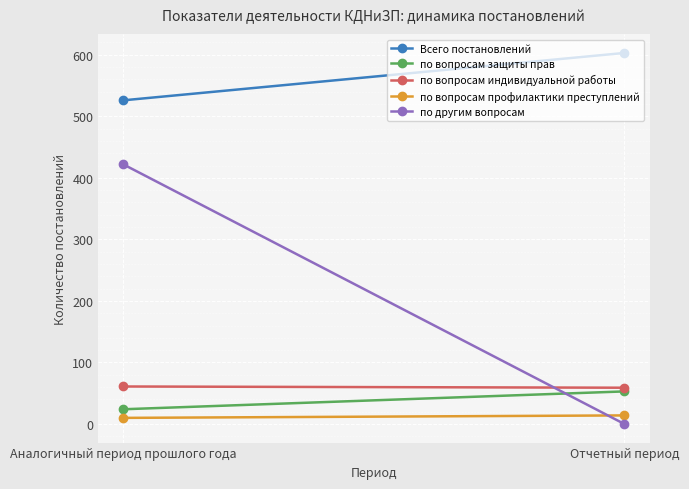

List the labels in order of Всего постановлений value, largest first.

Отчетный период, Аналогичный период прошлого года